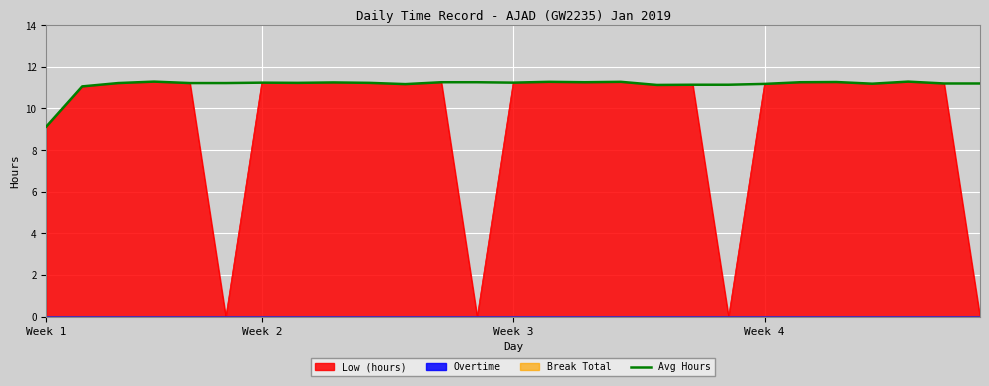

What is the difference between the maximum and minimum values?

2.2